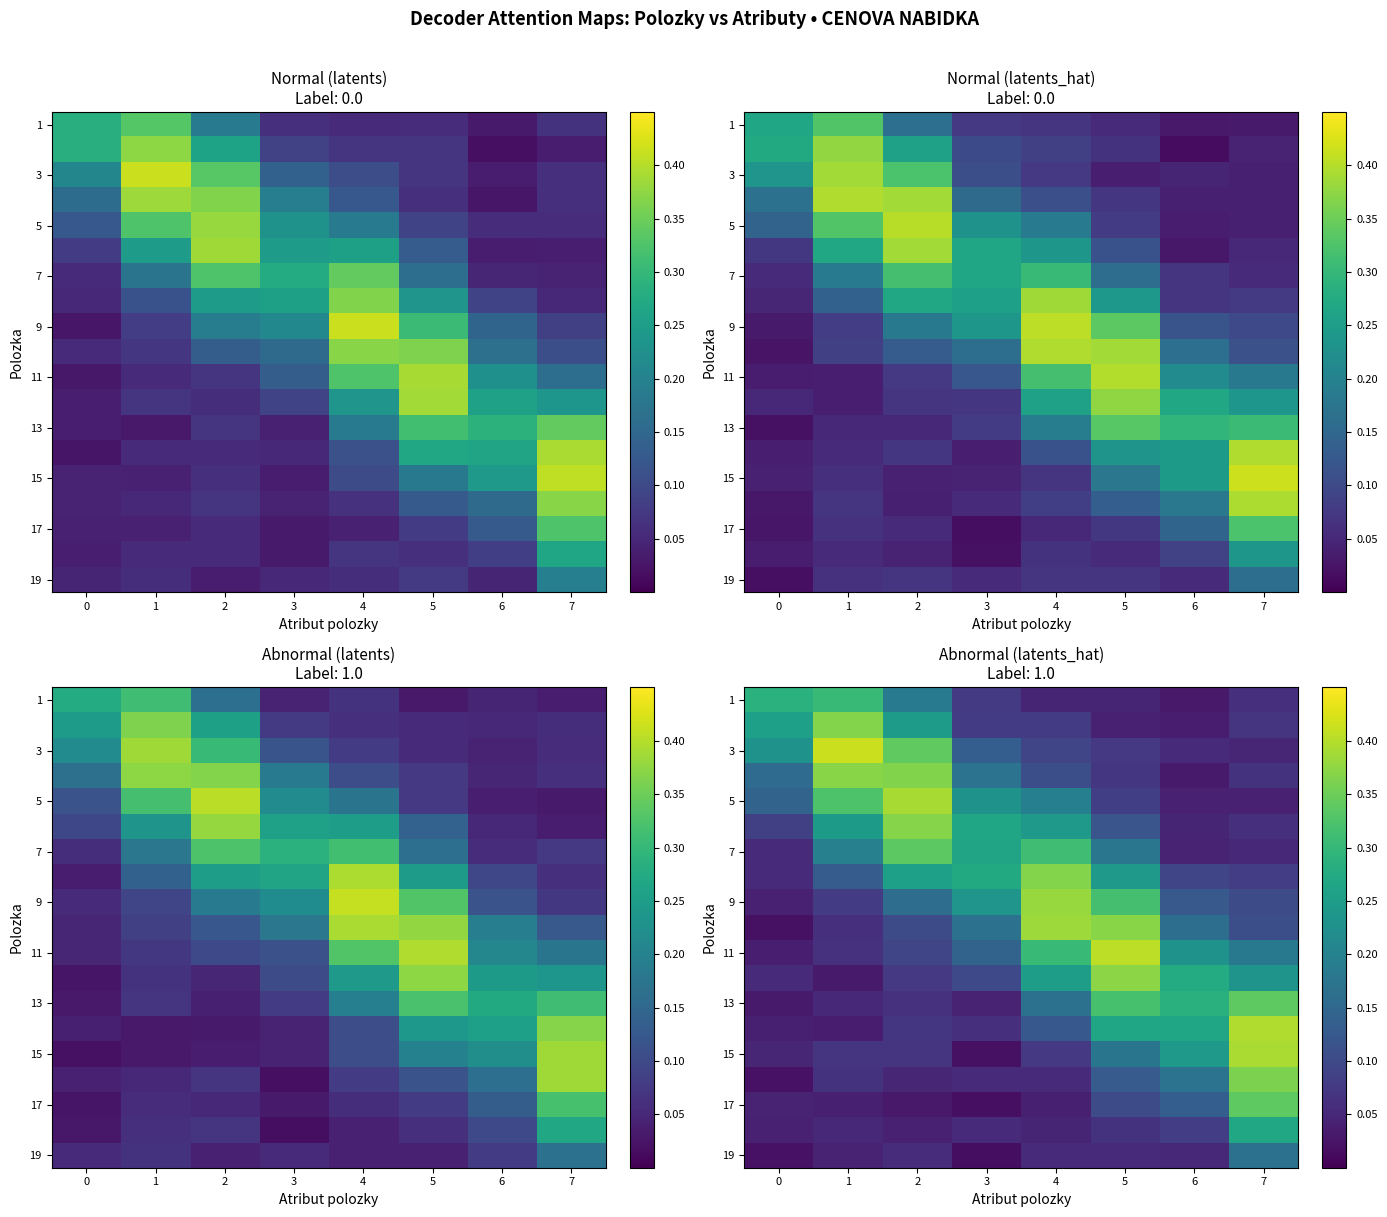

What is the spread (max minus min) of values at 2?

0.4